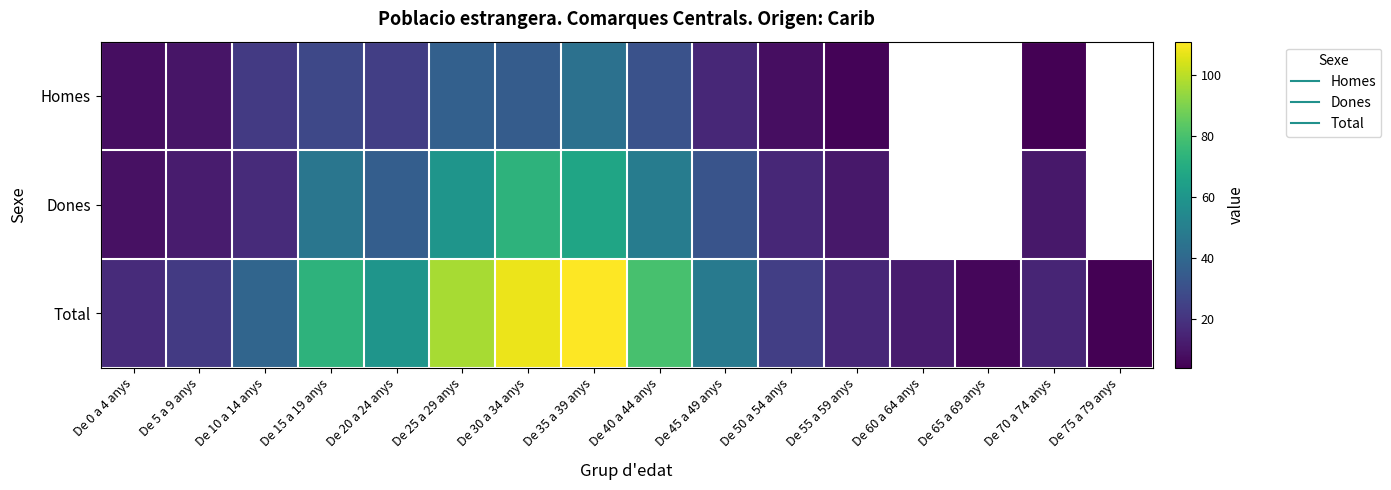

Which series has the widest spread of values?

Total